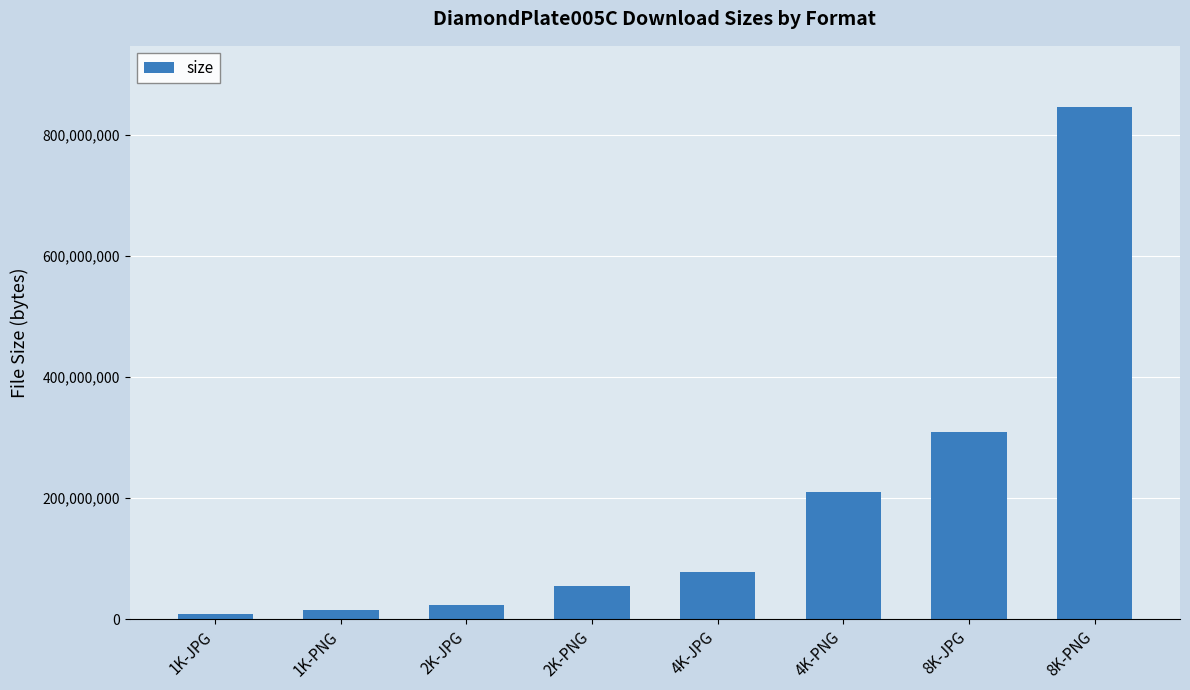

What is the change in value from 2K-JPG to 2K-PNG?

+32282508